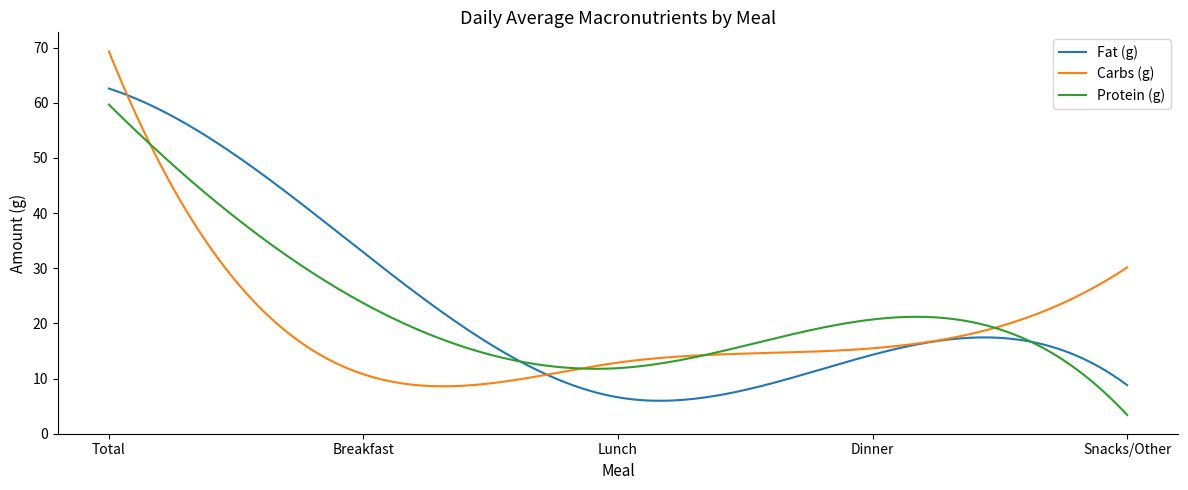

Rank the categories by Protein (g) value from lowest to highest.

Snacks/Other, Lunch, Dinner, Breakfast, Total